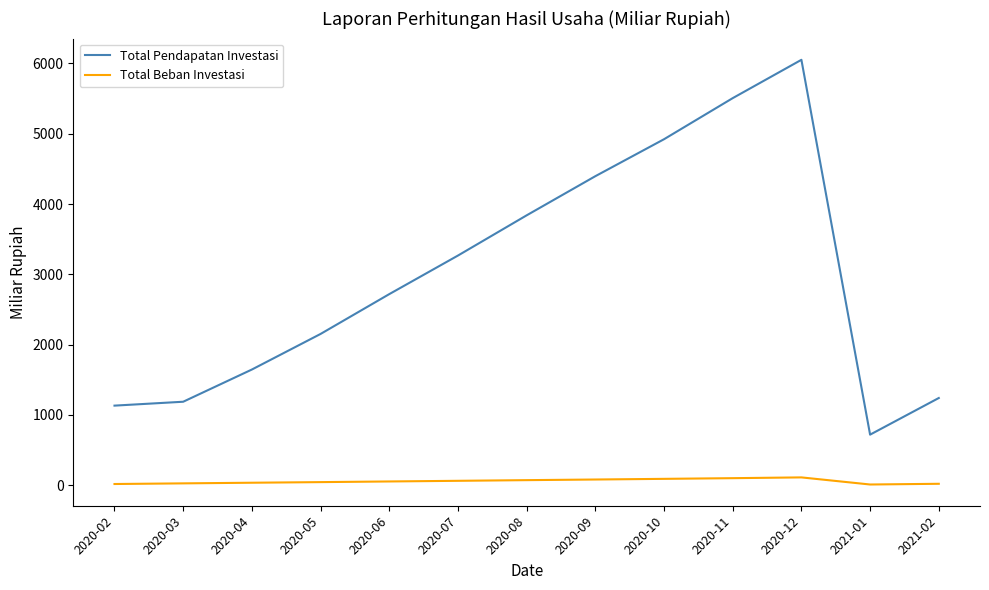

True or false: Total Pendapatan Investasi and Total Beban Investasi intersect in this chart.

False